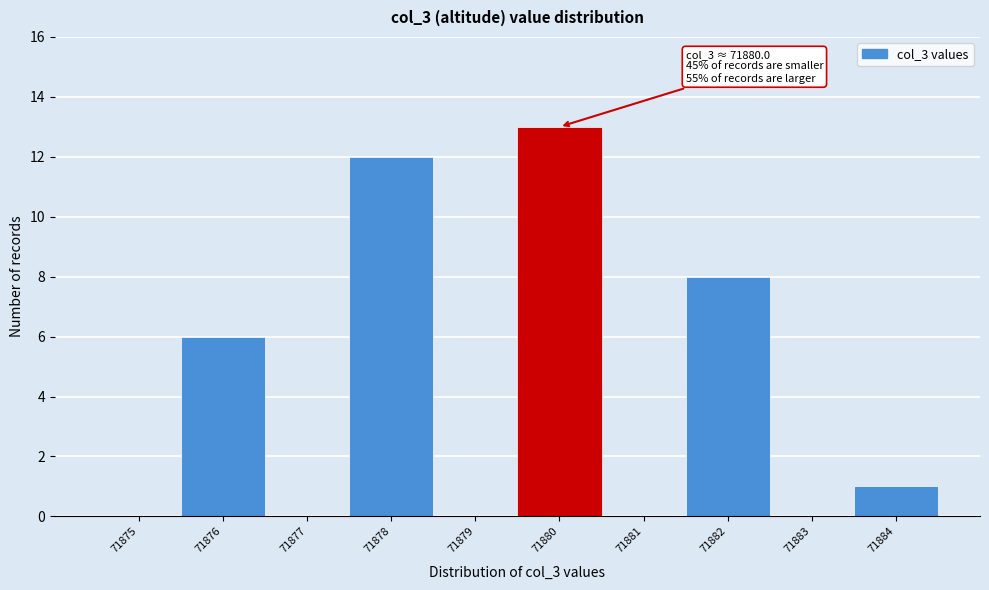

Reading left to right, list all the values displayed in this chart.

71875=0	71876=6	71877=0	71878=12	71879=0	71880=13	71881=0	71882=8	71883=0	71884=1